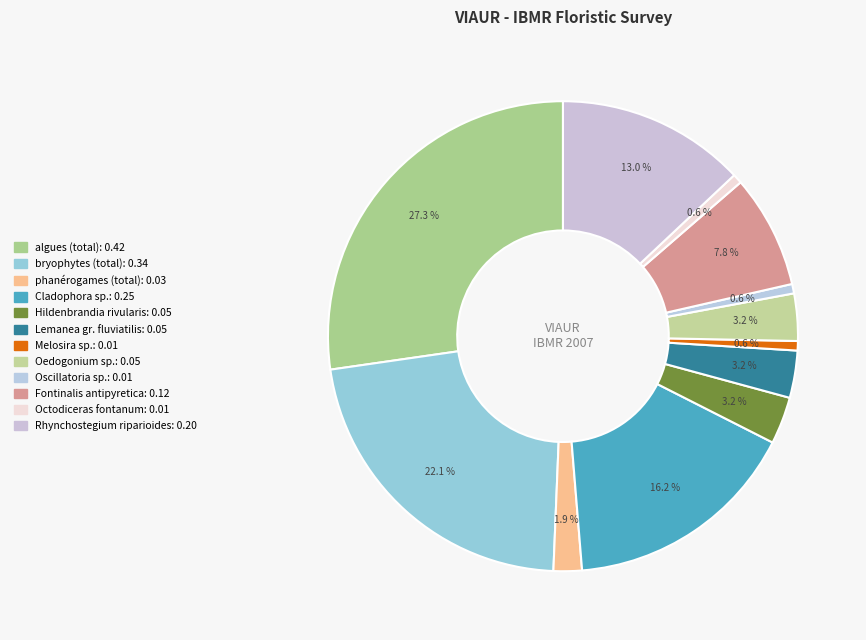

The phanérogames (total) slice represents 1% of the pie. True or false?

False